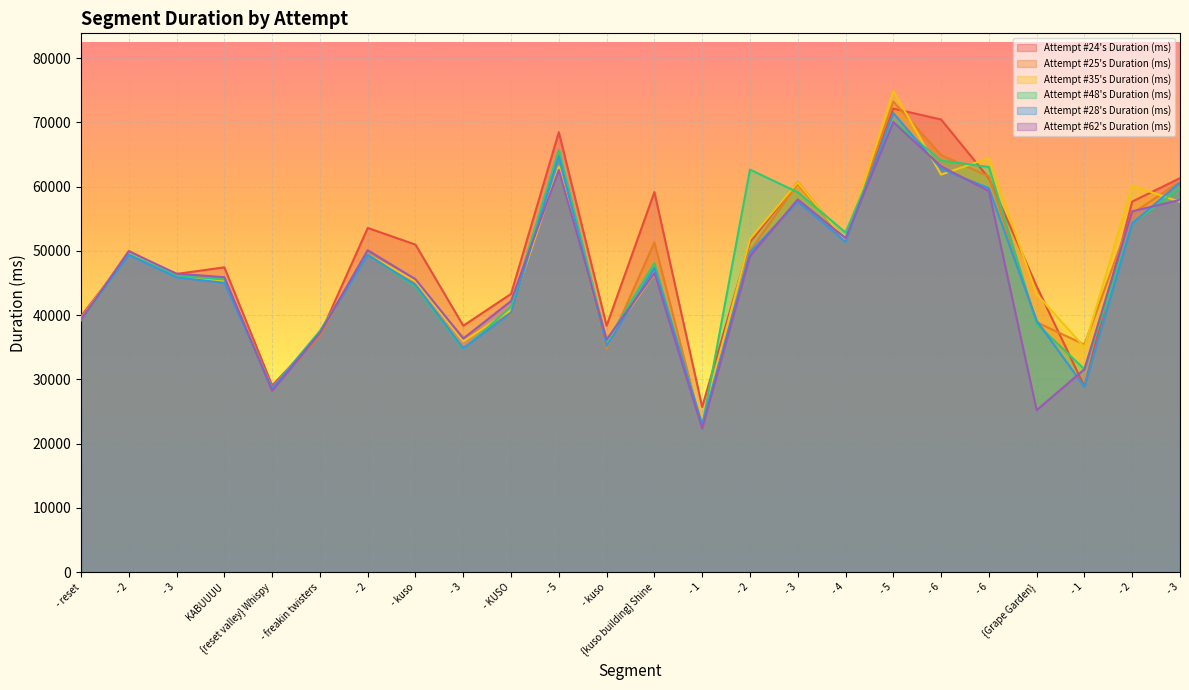

What is the value of the Attempt #28's Duration (ms) point at the 3rd from the left?

45887